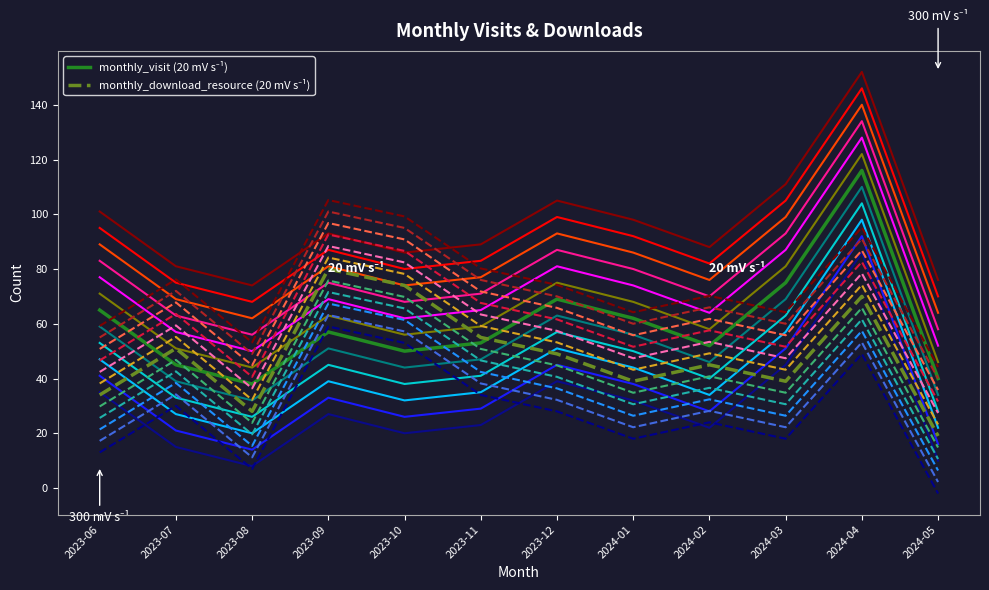

What position from the left is 2023-11?

6